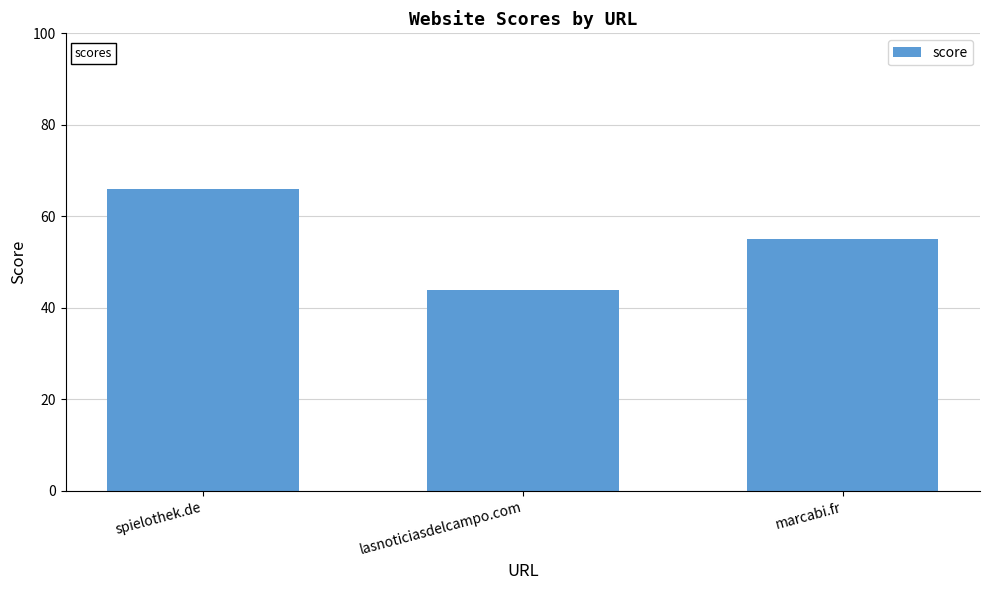

List the labels in order of value, largest first.

spielothek.de, marcabi.fr, lasnoticiasdelcampo.com